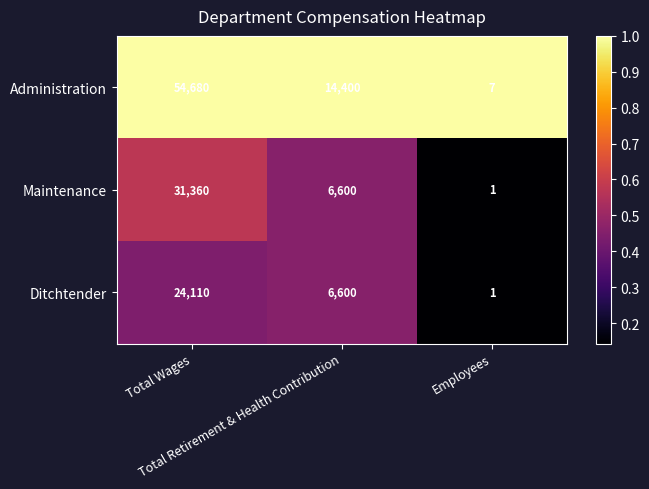

What is the smallest value displayed?

1